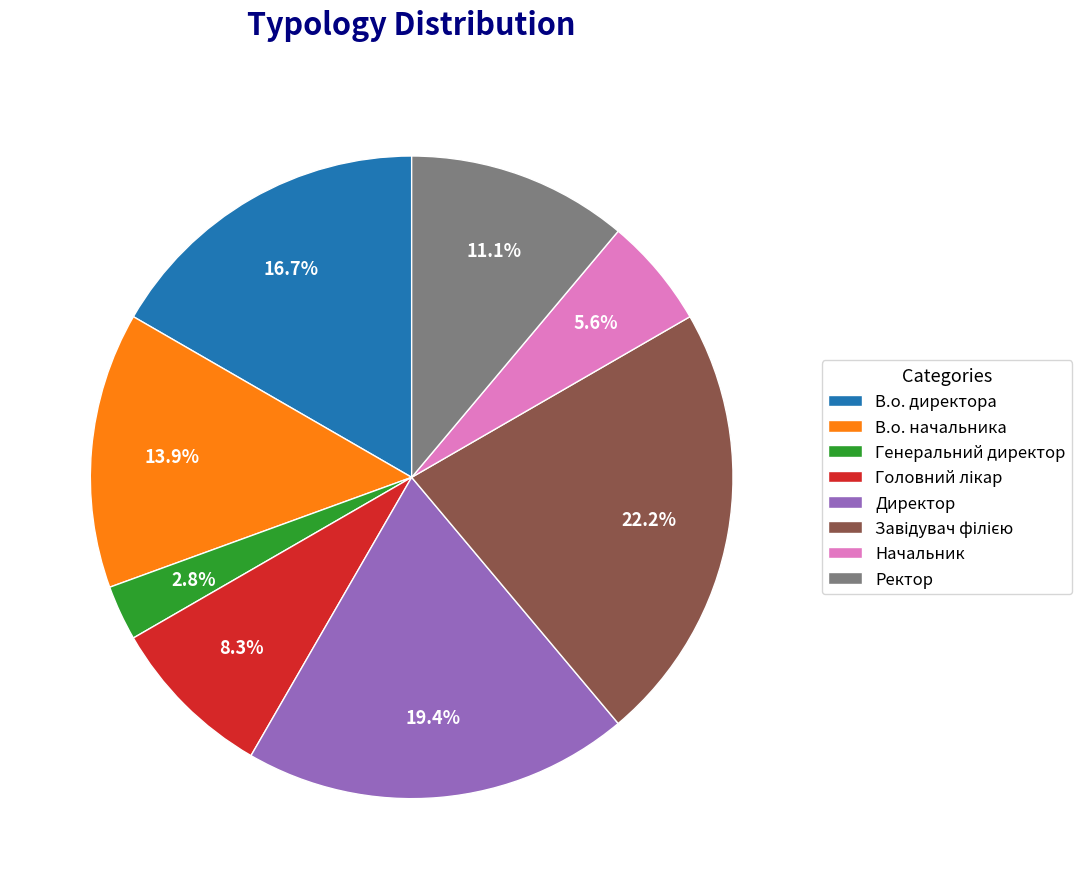

Between Генеральний директор and В.о. начальника, which is larger?

В.о. начальника